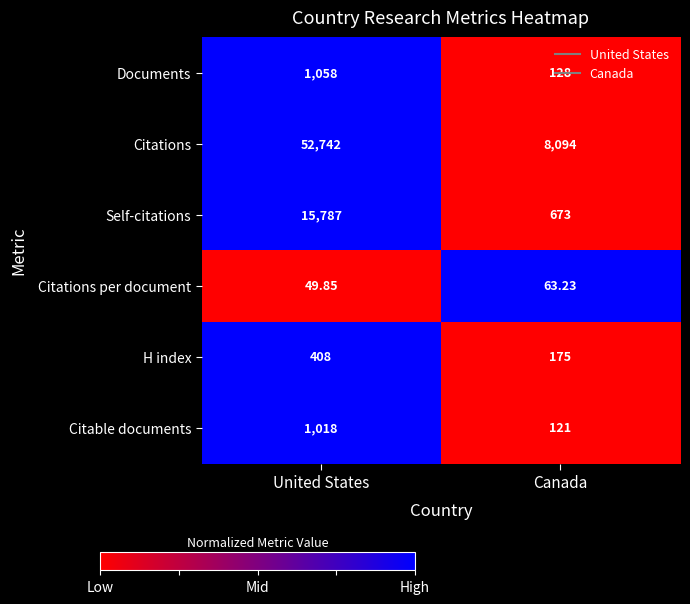

Rank the categories by Citable documents value from highest to lowest.

United States, Canada